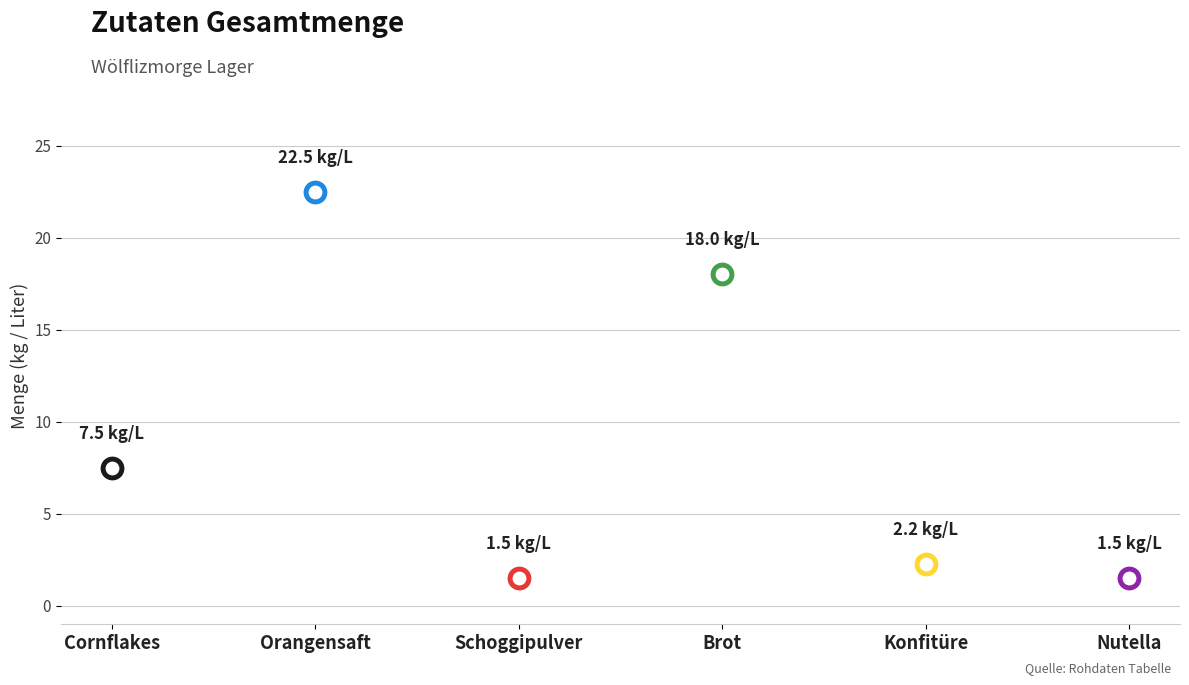

What is the change in value from Brot to Konfitüre?

-15.8